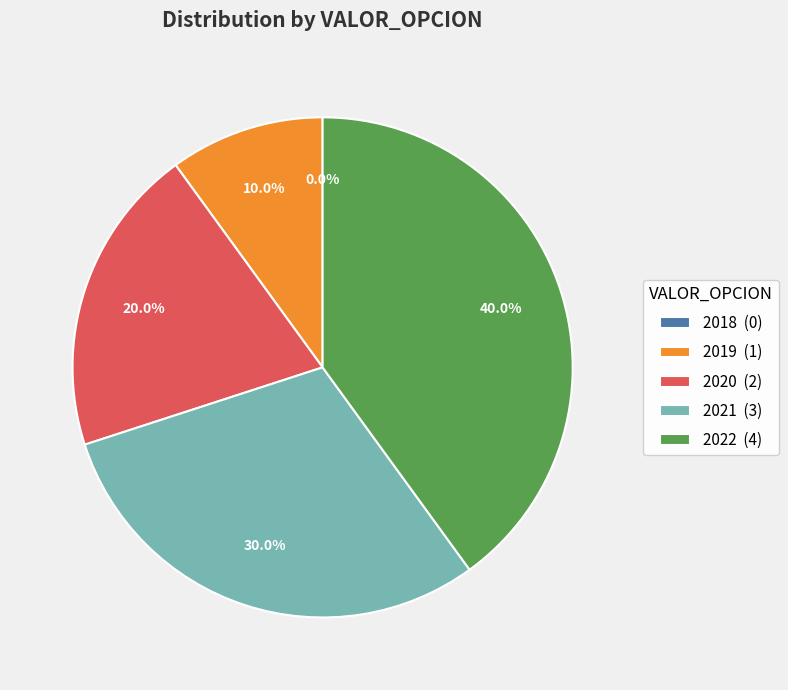

Rank the categories by value from highest to lowest.

2022, 2021, 2020, 2019, 2018